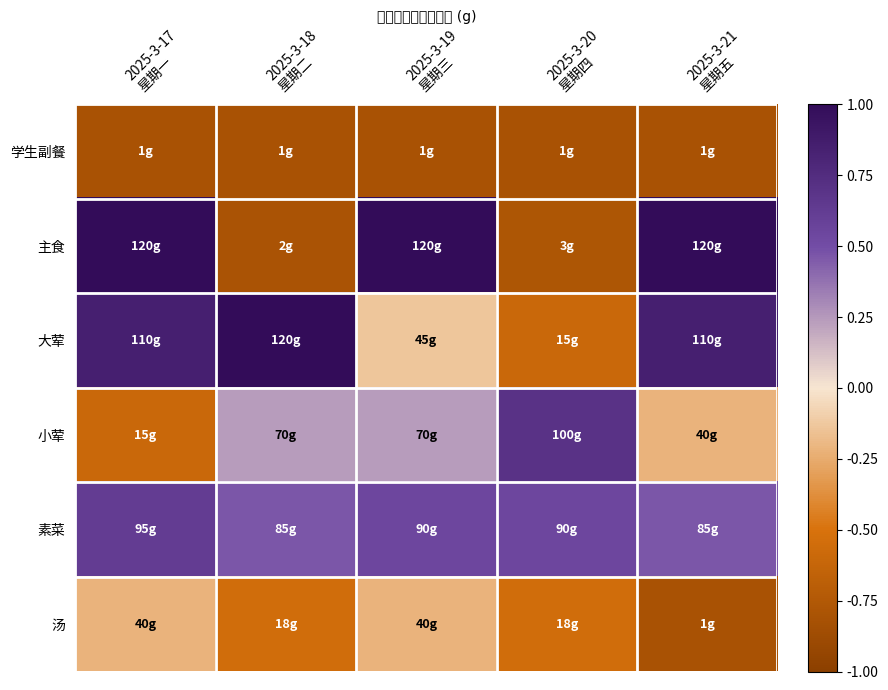

How many categories are shown in the chart?

5